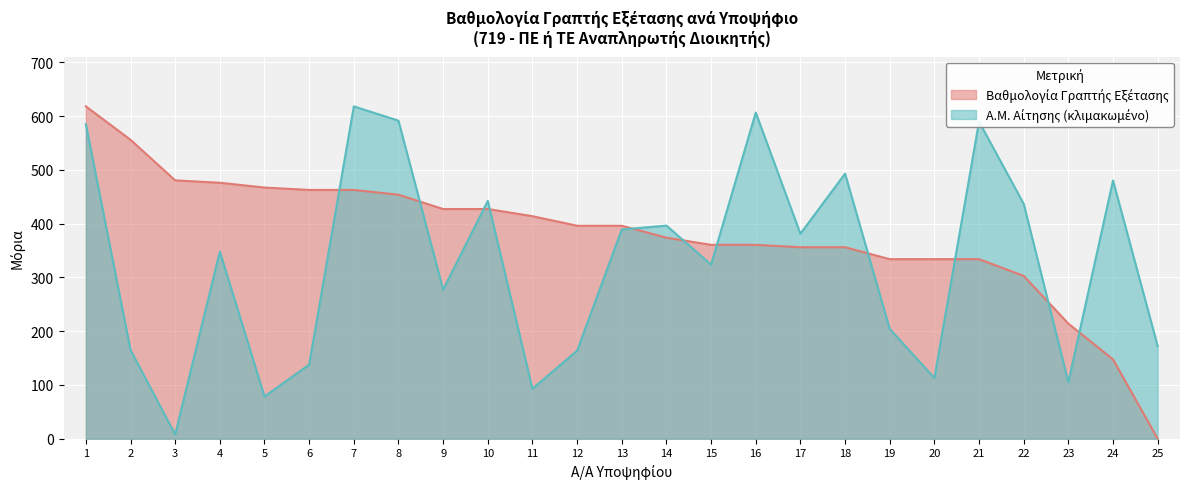

How many series are shown in this chart?

2